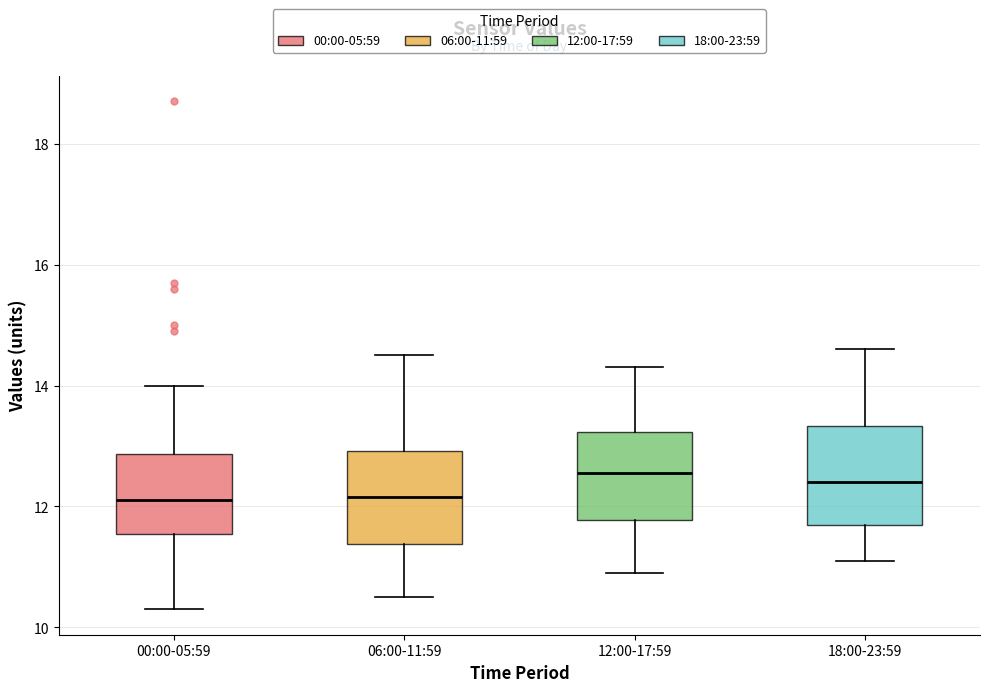

Reading left to right, transcribe this box plot: for each box, give where its median line is, the range the box spans, and where its two whiskers end, as read against the y-axis. The values are not printed on the chart, so give them approximately, as read against the axis.

00:00-05:59: median 12.2, box 11.6 to 12.8, whiskers 10.4 to 14.0
06:00-11:59: median 12.2, box 11.4 to 13.0, whiskers 10.6 to 14.6
12:00-17:59: median 12.6, box 11.8 to 13.2, whiskers 11.0 to 14.4
18:00-23:59: median 12.4, box 11.8 to 13.4, whiskers 11.2 to 14.6